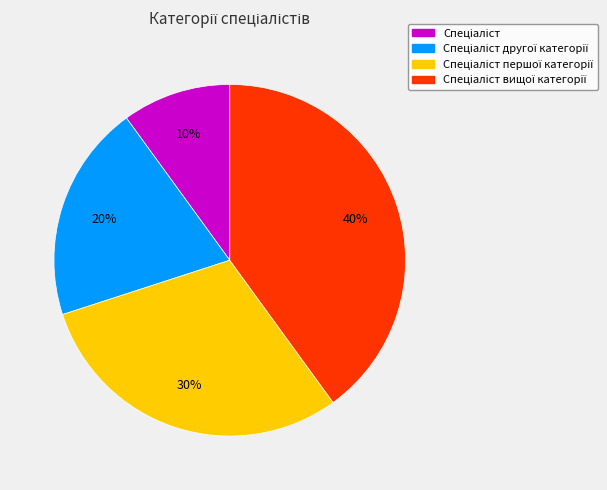

Does any single category account for the majority?

No